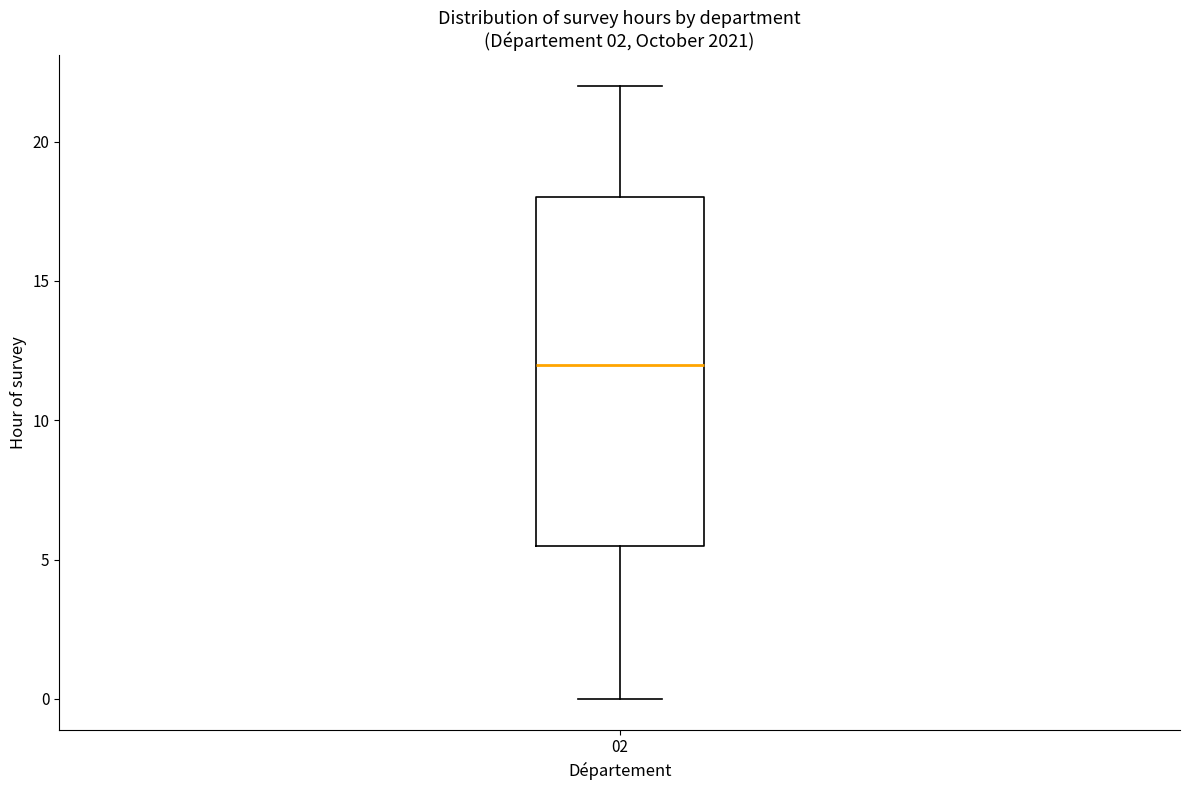

Transcribe this box plot: give where the median line is, the range the box spans, and where the two whiskers end, as read against the y-axis. The values are not printed on the chart, so give them approximately, as read against the axis.

median 12.0, box 5.5 to 18.0, whiskers 0.0 to 22.0